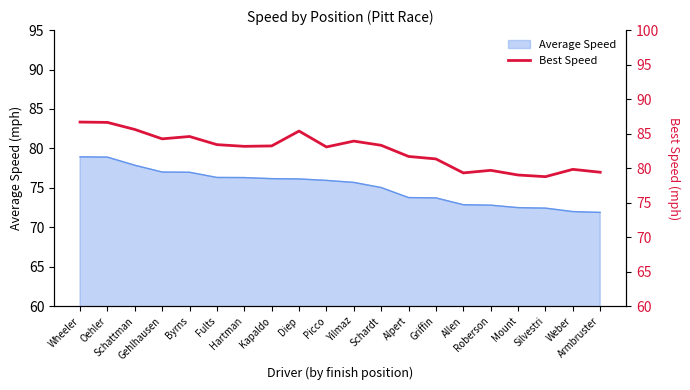

True or false: the data has more than 1 interior local peaks.

True